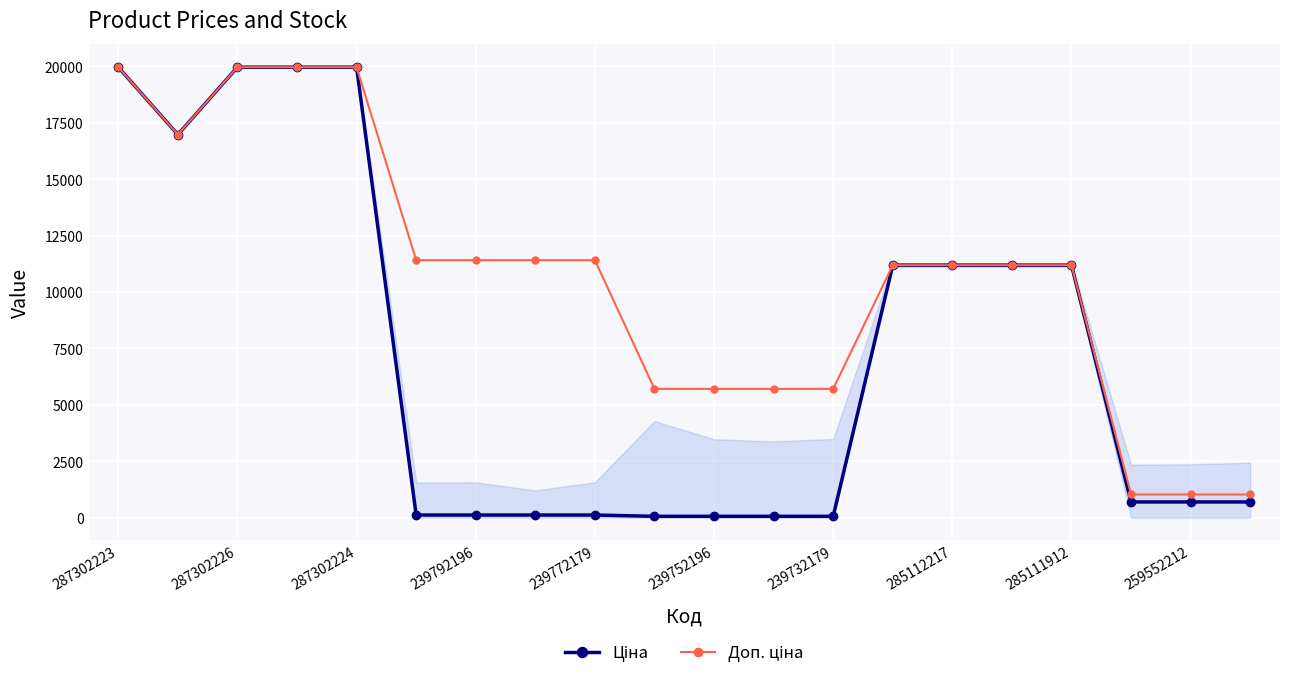

True or false: Доп. ціна has more than 2 interior local peaks.

False